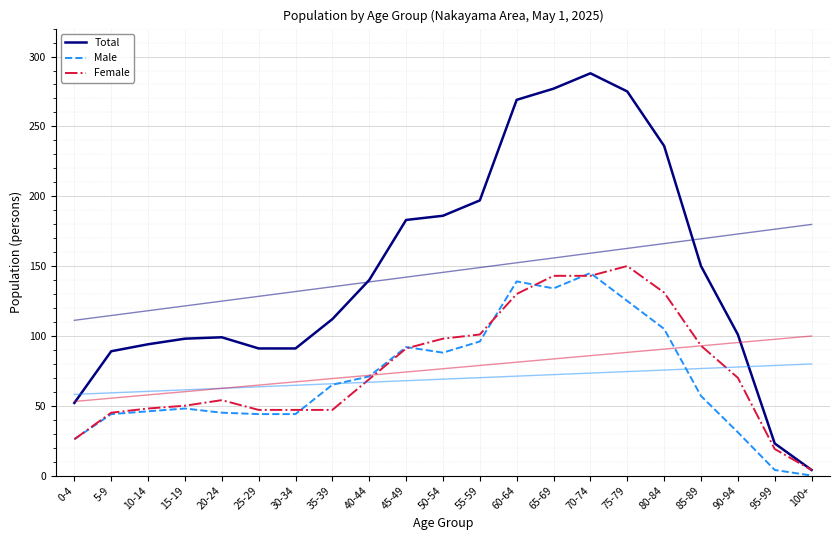

In Total, how many points are higher than both neighbors (excluding endpoints)?

2